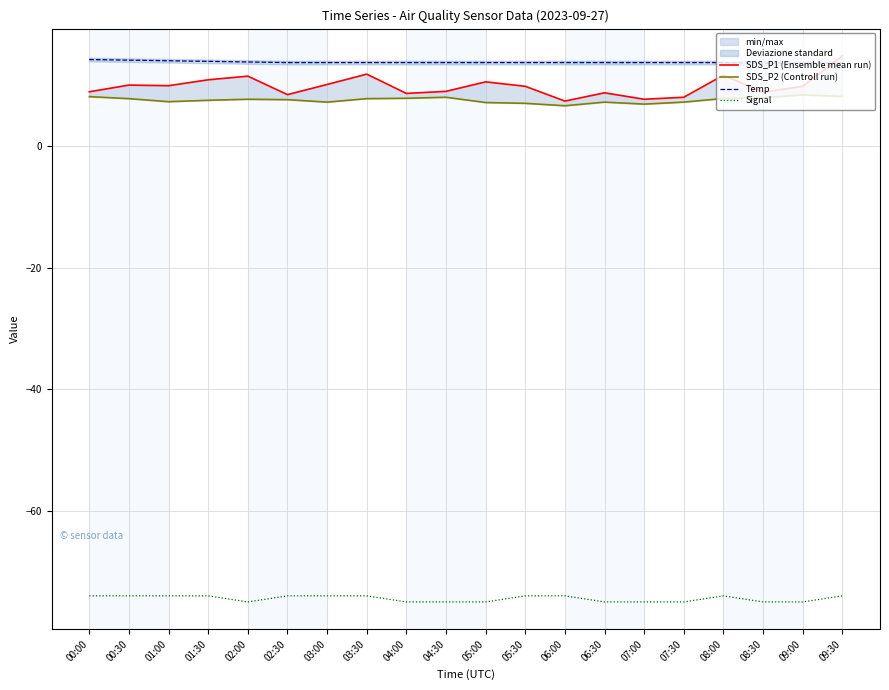

At which label does SDS_P1 (Ensemble mean run) reach its peak?

09:30